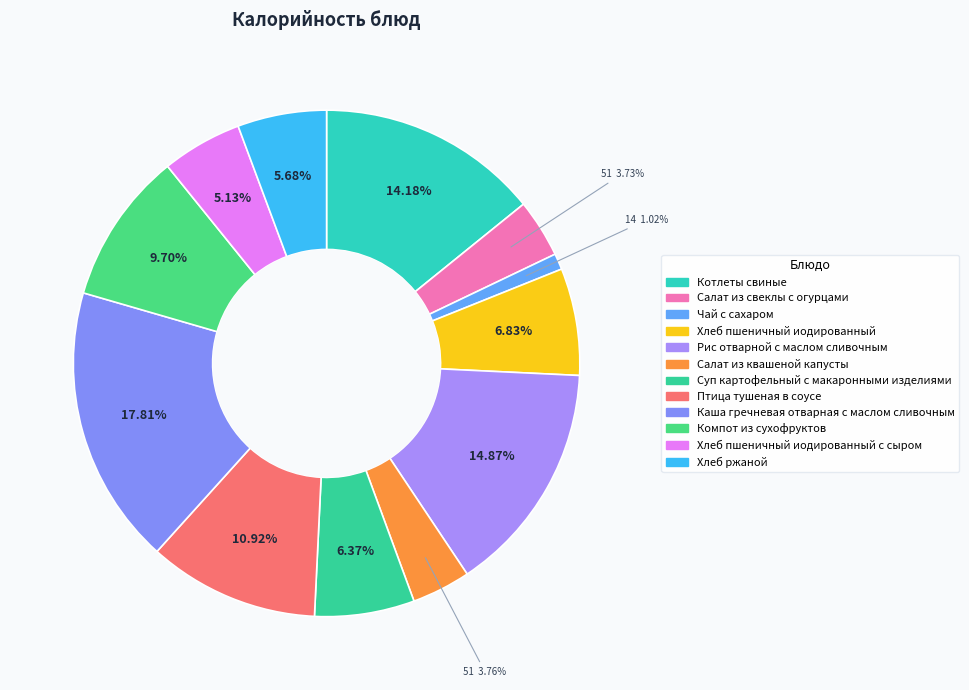

Which slice is the smallest?

Чай с сахаром